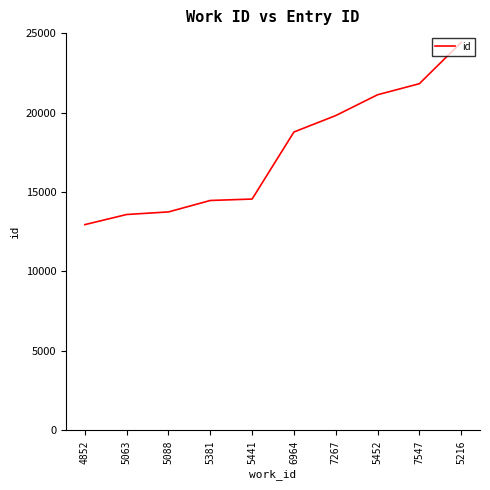

At which category does the chart reach its minimum across all series?

4852